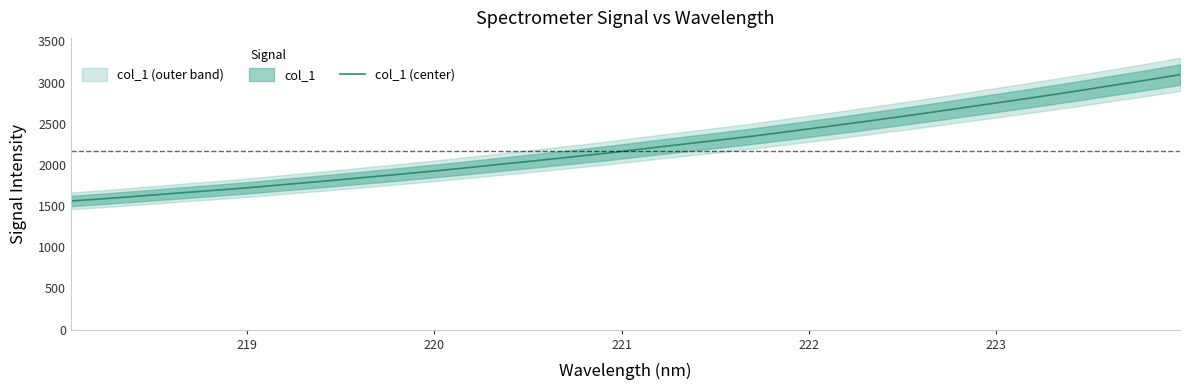

What is the highest value of the col_1 (center) series?

3097.7